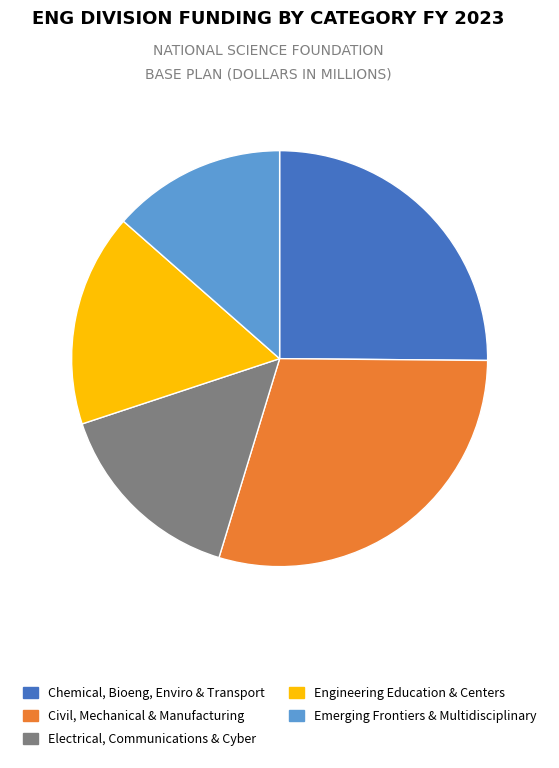

Which has a higher value, Electrical, Communications & Cyber or Civil, Mechanical & Manufacturing?

Civil, Mechanical & Manufacturing